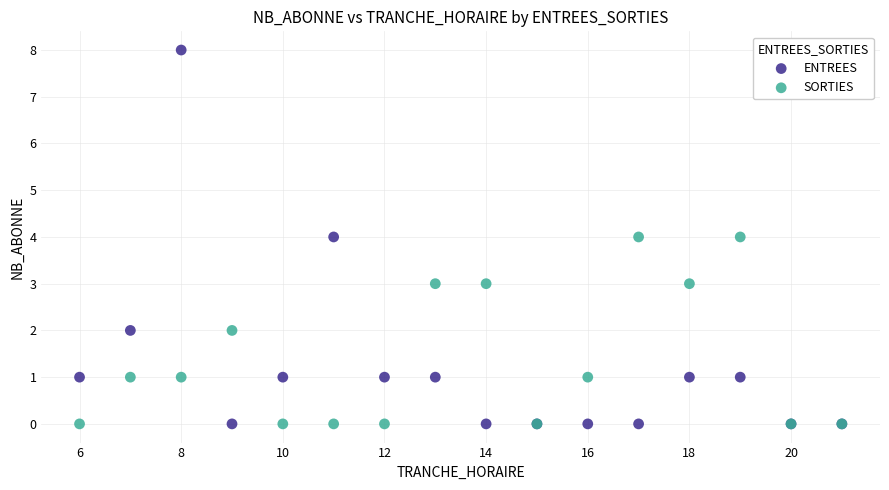

Which series has the largest Y range (max minus min)?

ENTREES